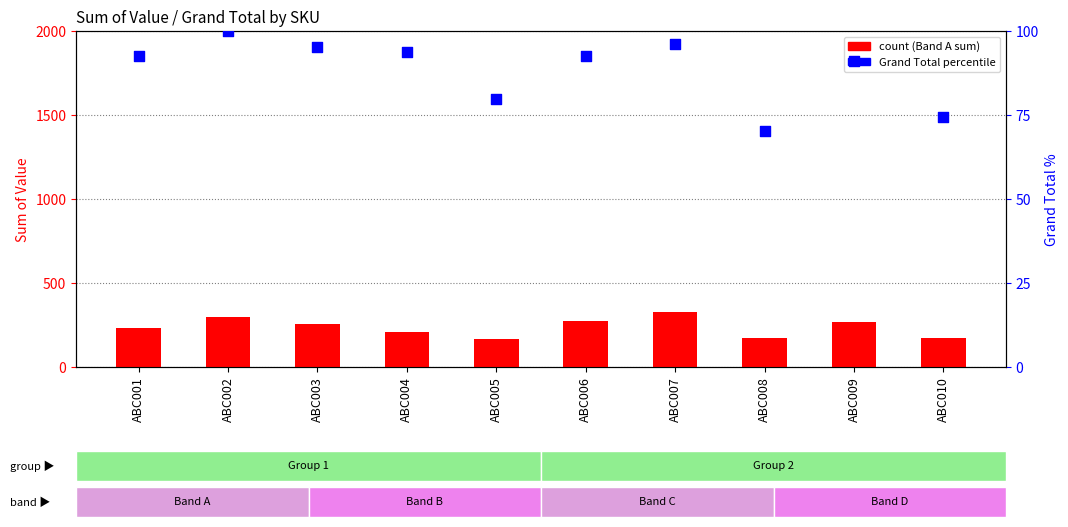

Which series has the largest Y range (max minus min)?

Band A (count)